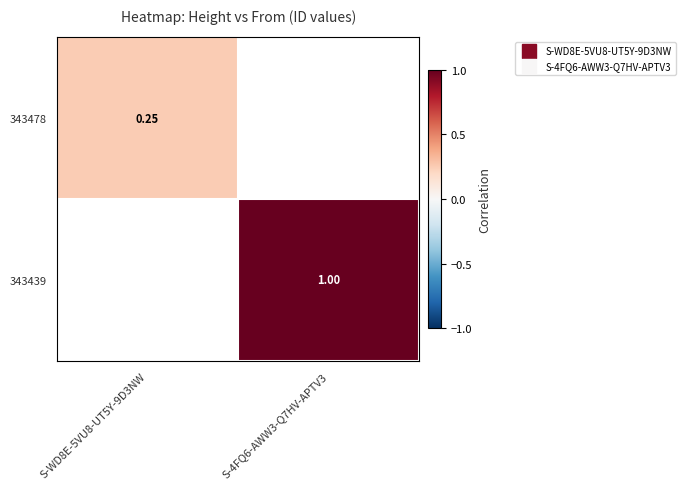

What is the lowest value of the 343478 series?

0.3